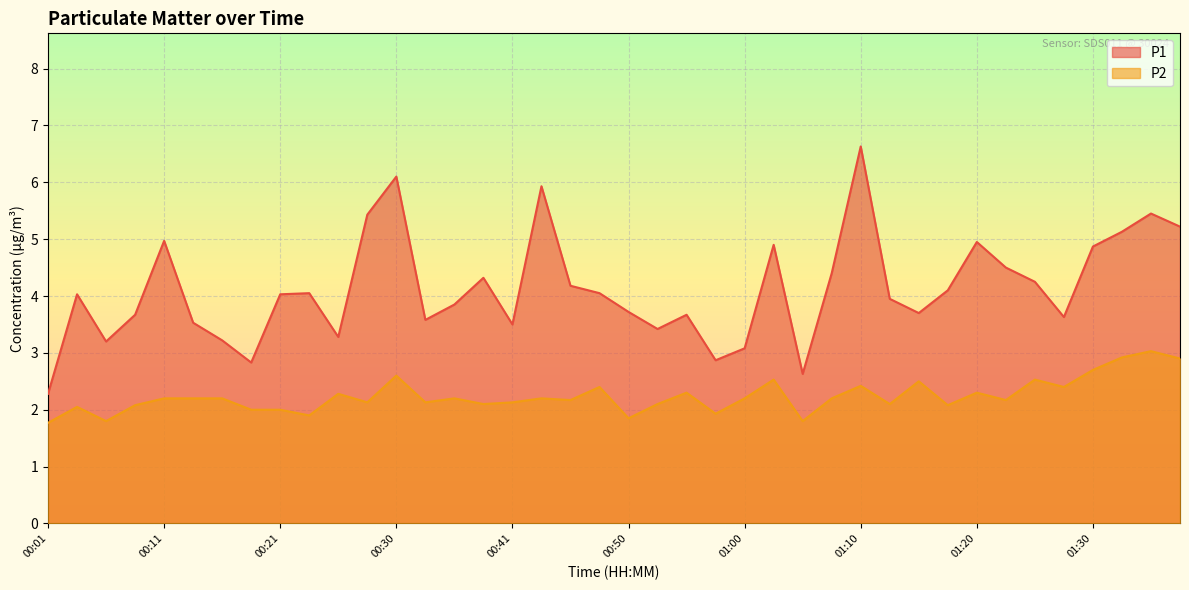

List the series in order of their overall mean, highest first.

P1, P2